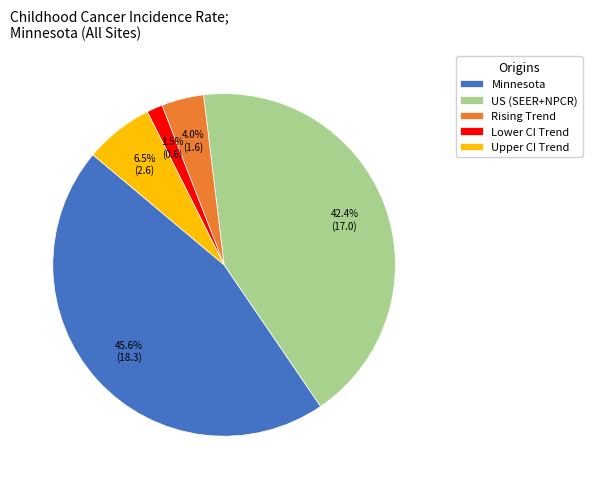

Which has a higher value, Minnesota or Rising Trend?

Minnesota